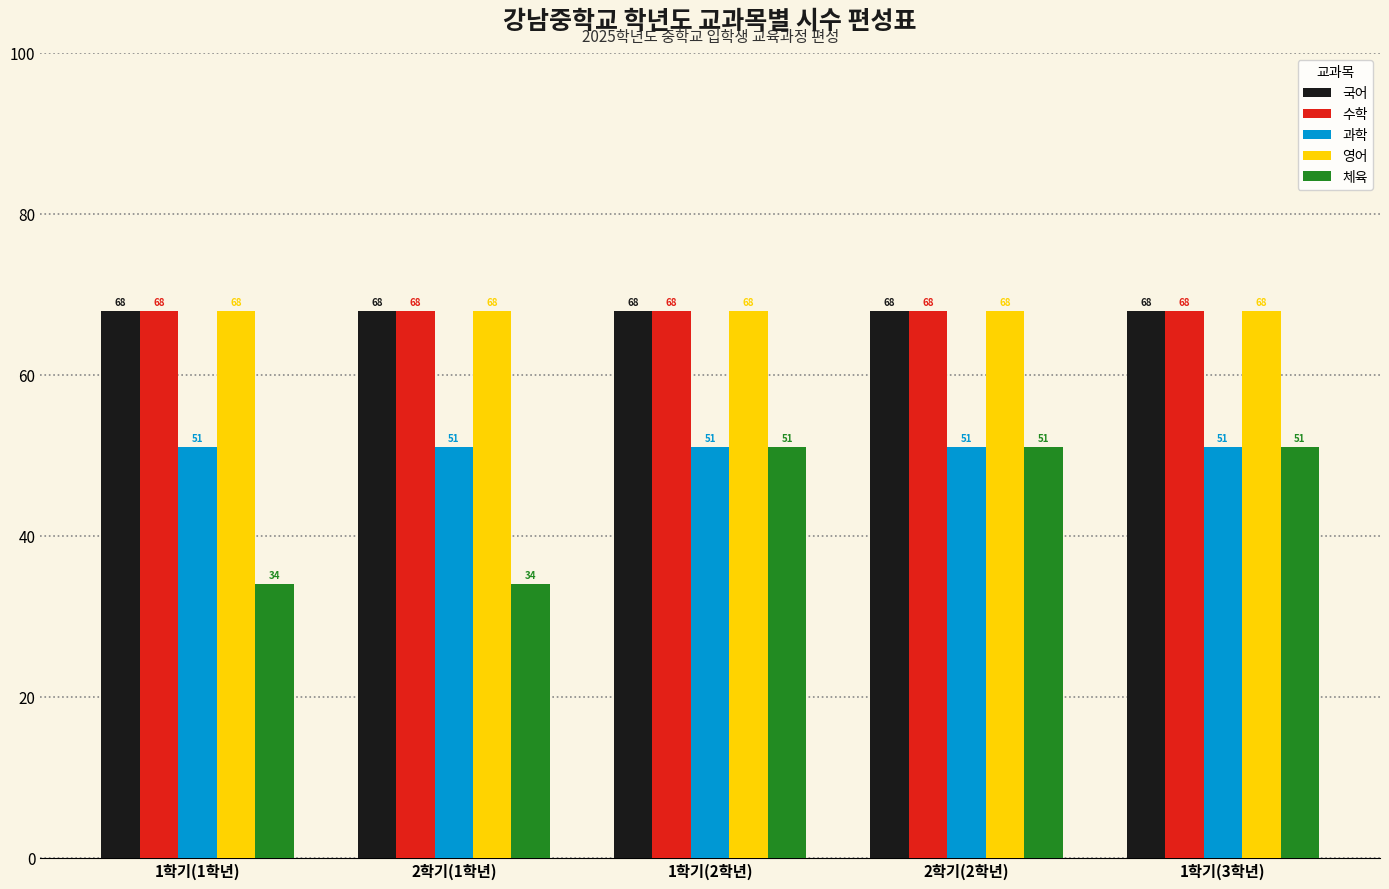

What is the maximum value for 국어?

68